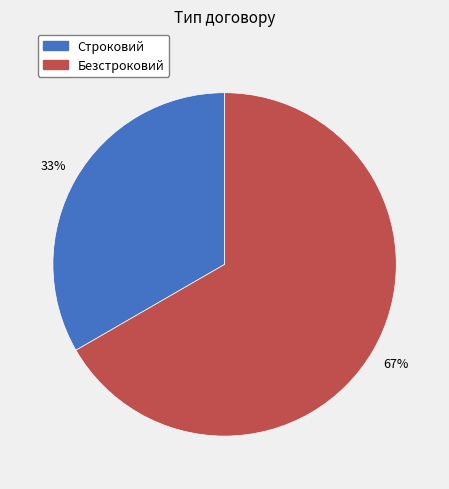

Do Строковий and Безстроковий together represent more than half of the pie?

Yes